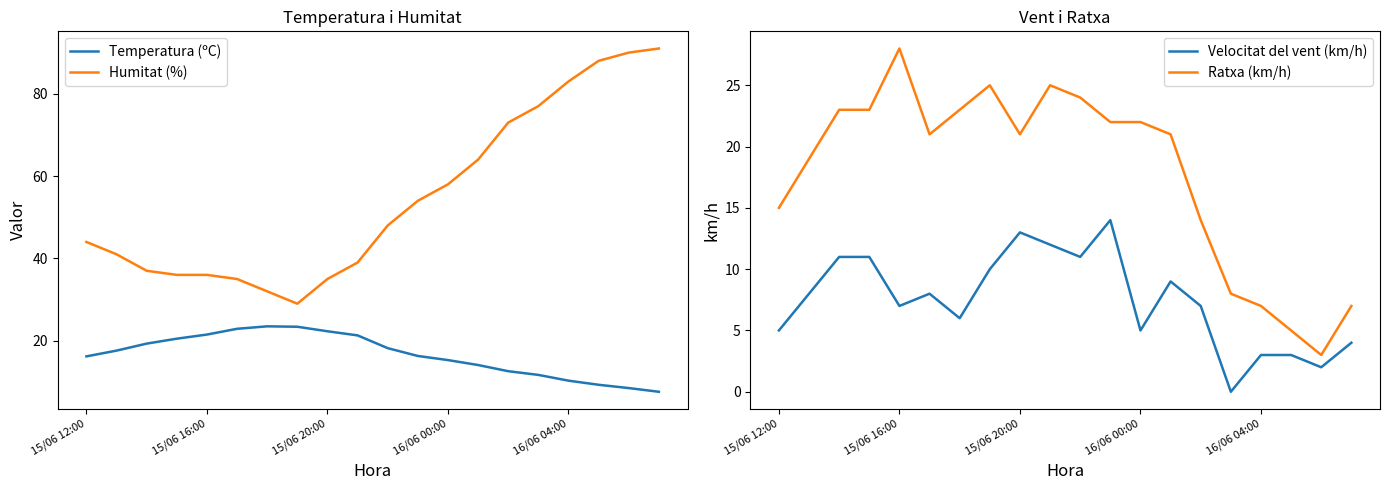

What is the value of the Humitat (%) point at the 9th from the left?

35.0